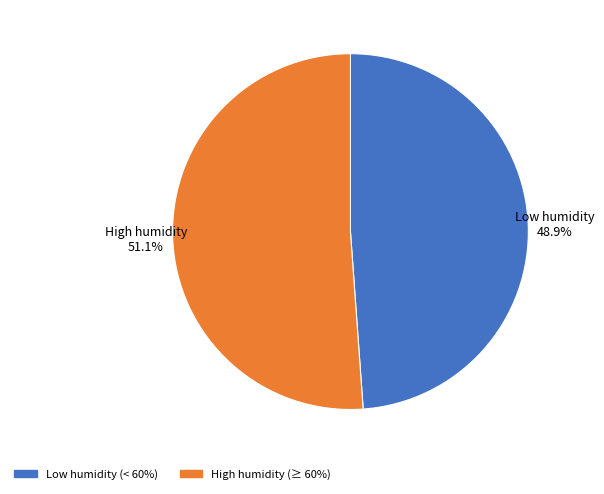

Is there any slice that represents more than half of the pie?

Yes